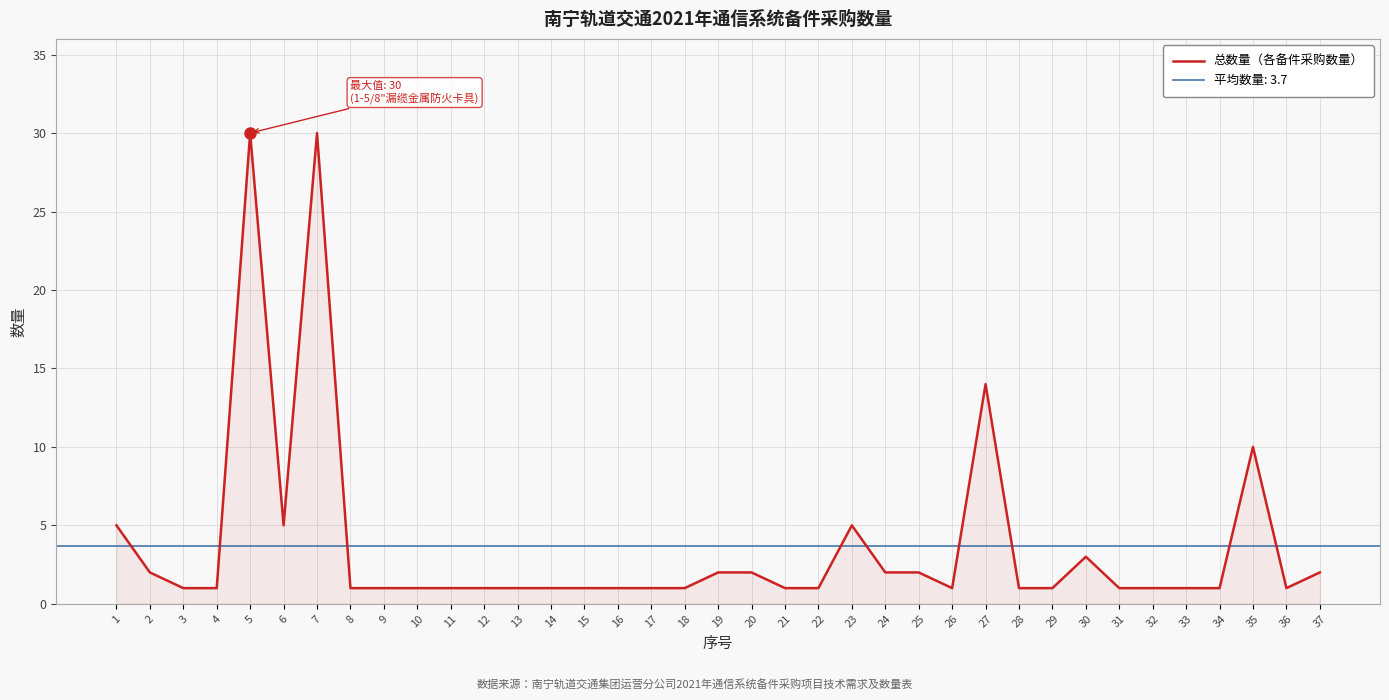

List the labels in order of value, largest first.

5, 7, 27, 35, 1, 6, 23, 30, 2, 19, 20, 24, 25, 37, 3, 4, 8, 9, 10, 11, 12, 13, 14, 15, 16, 17, 18, 21, 22, 26, 28, 29, 31, 32, 33, 34, 36